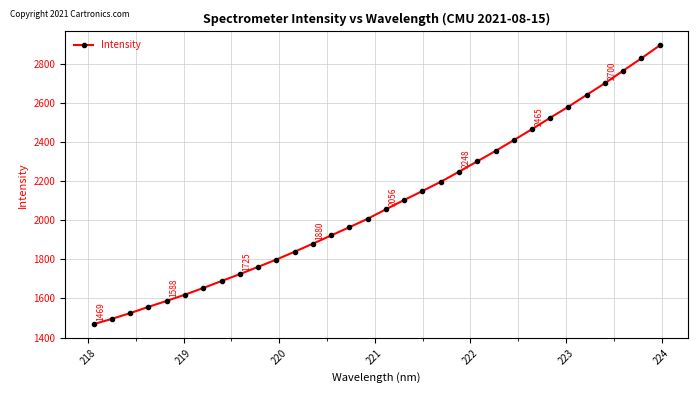

What is the average value?

2084.6